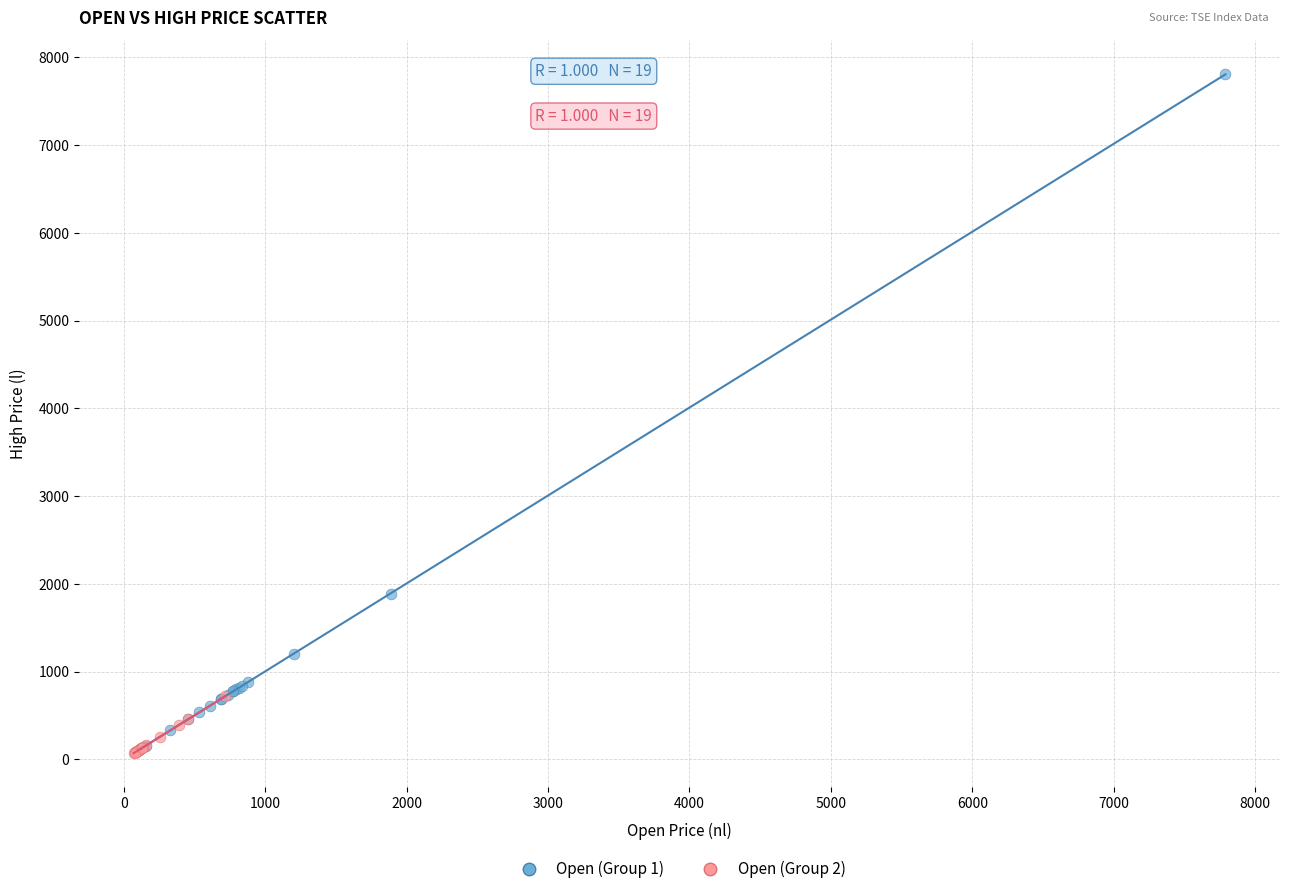

Which series contains the highest Y value?

Open (Group 1)